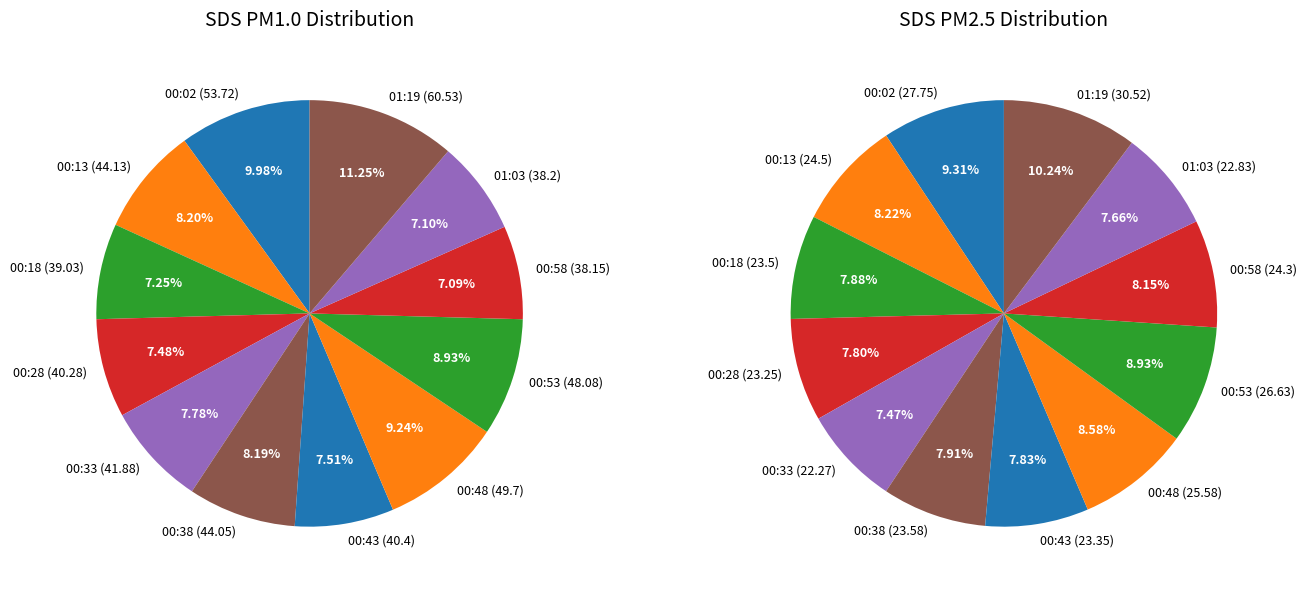

To the nearest percent, what portion does 00:58 represent?

8%